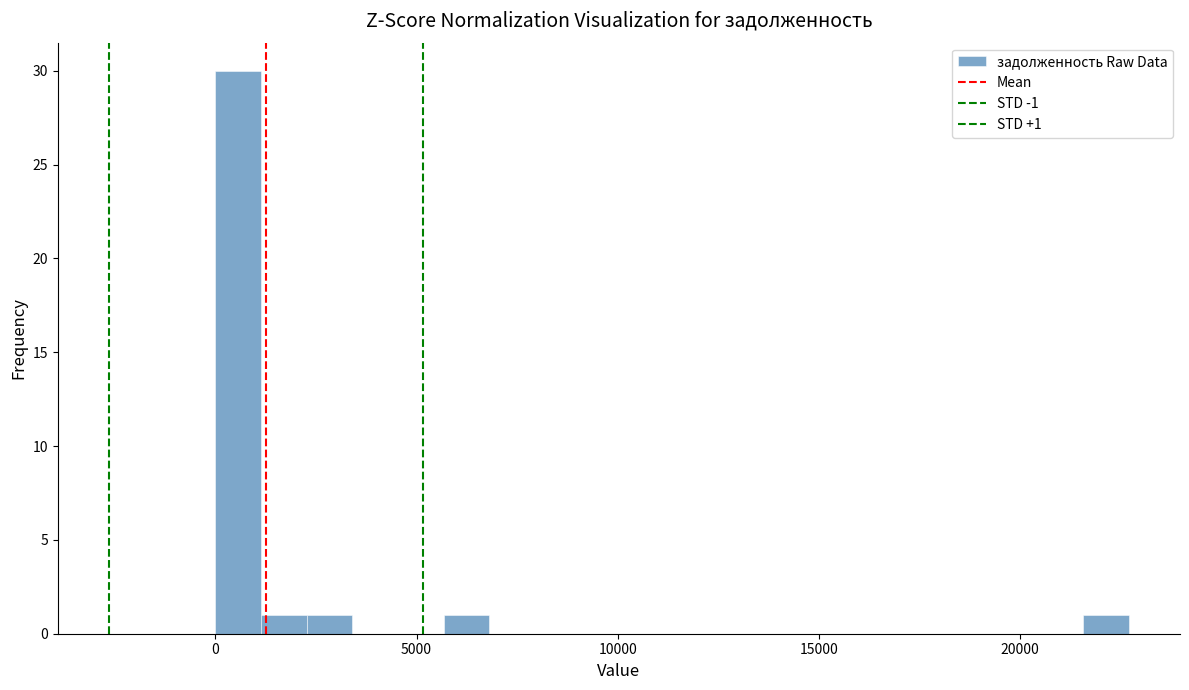

Around what value on the x-axis is the tallest bar? Give the approximate position of its centre, as read against the axis.

500